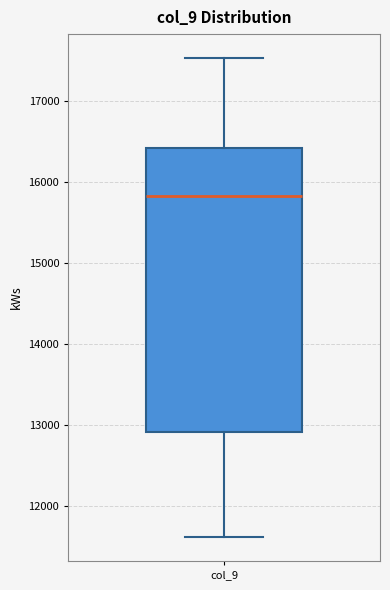

Read this box plot against the y-axis: the position of the median line, the range covered by the box, and the ends of both whiskers. The values are not printed on the chart, so give them approximately, as read against the axis.

median 15800, box 12900 to 16400, whiskers 11600 to 17500